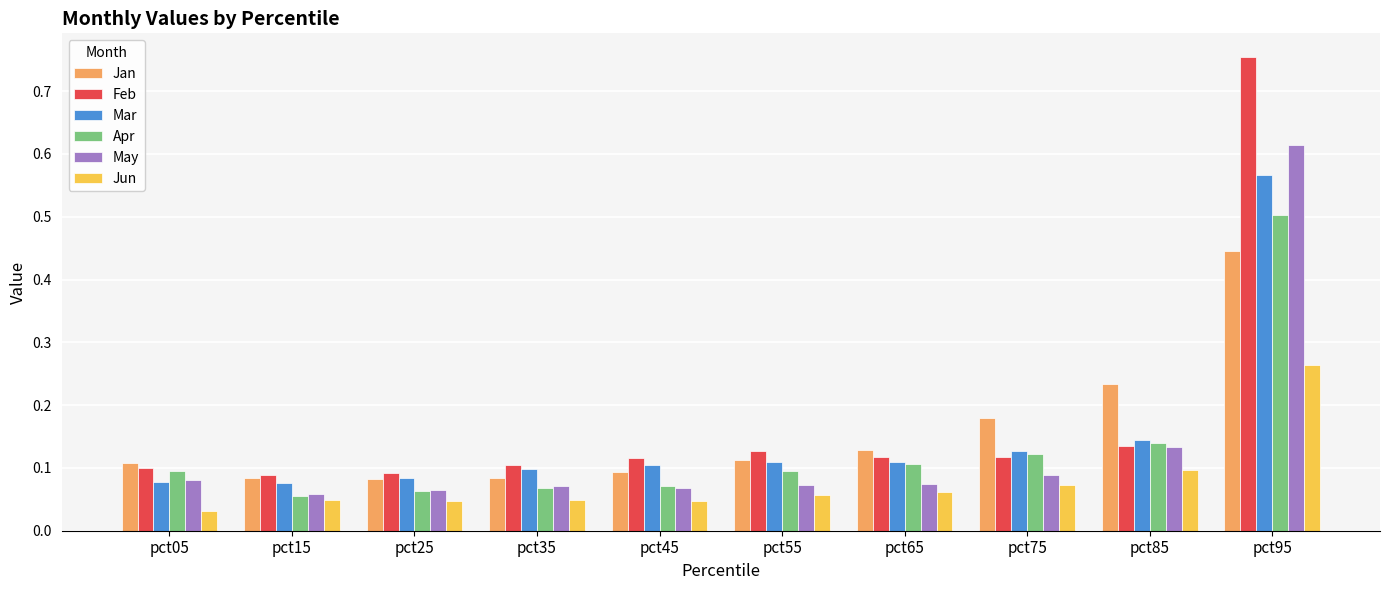

Which series has the largest range (max minus min)?

Feb